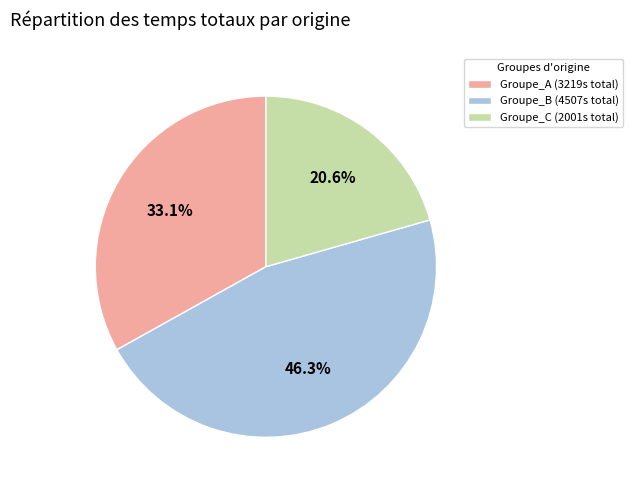

Rank the categories by value from highest to lowest.

Groupe_B (4507s total), Groupe_A (3219s total), Groupe_C (2001s total)